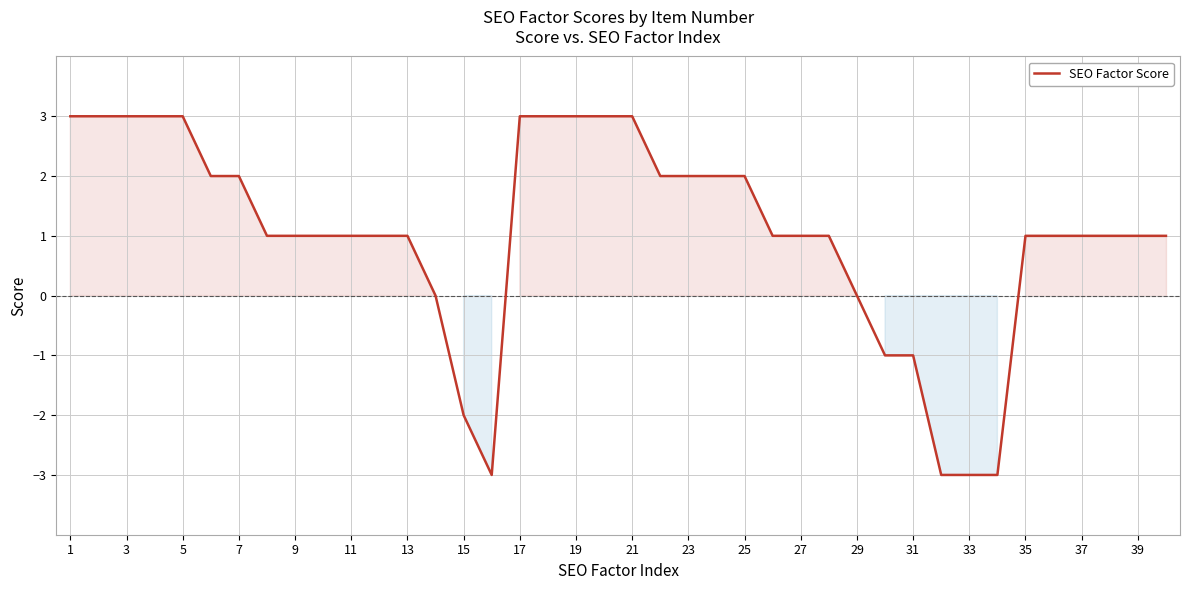

What is the difference between the maximum and minimum values?

6